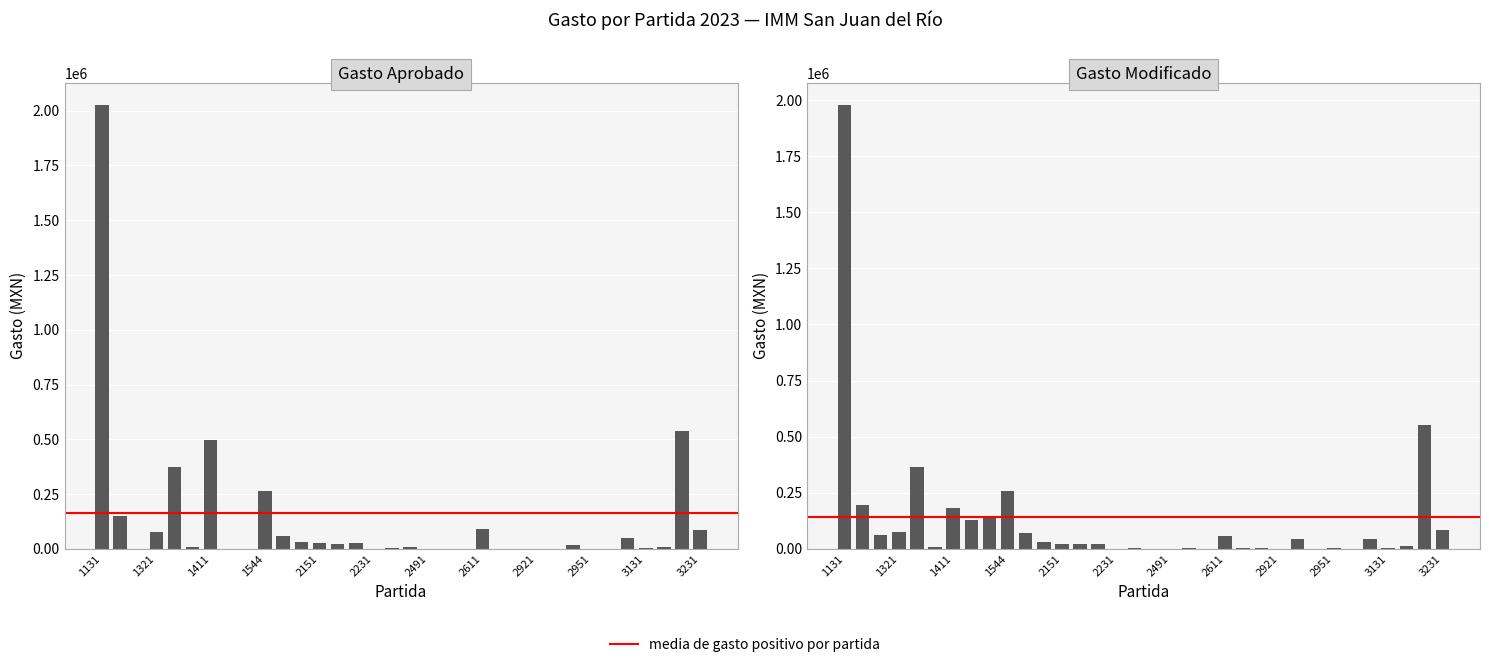

Rank the series by their average value, from highest to lowest.

Gasto modificado, Gasto aprobado